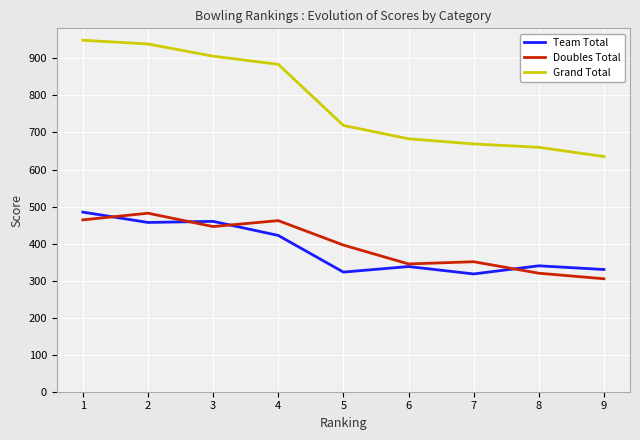

Which category has the lowest value in the Grand Total series?

9